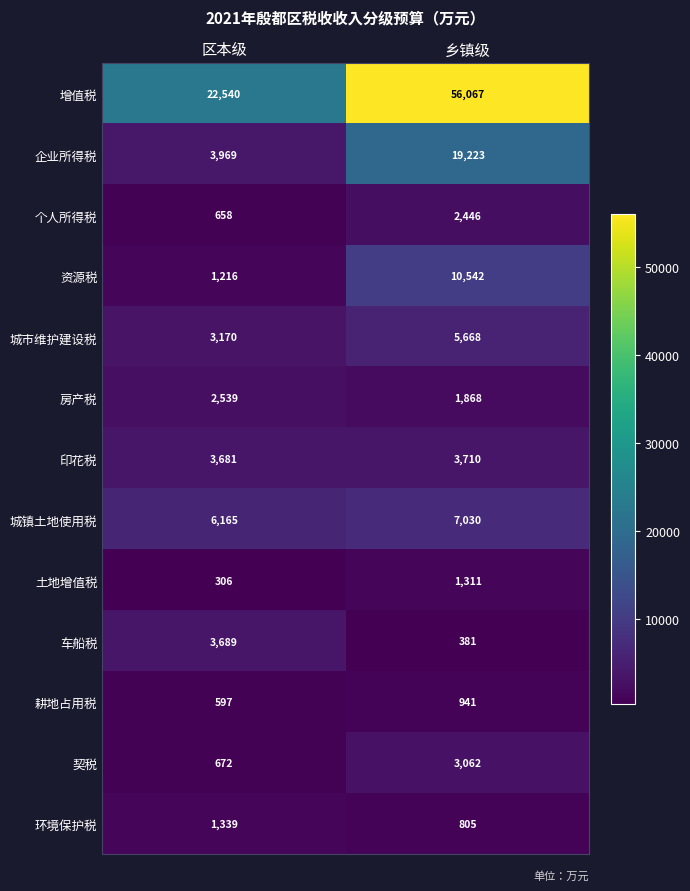

The value of 个人所得税 at 区本级 is 405. True or false?

False